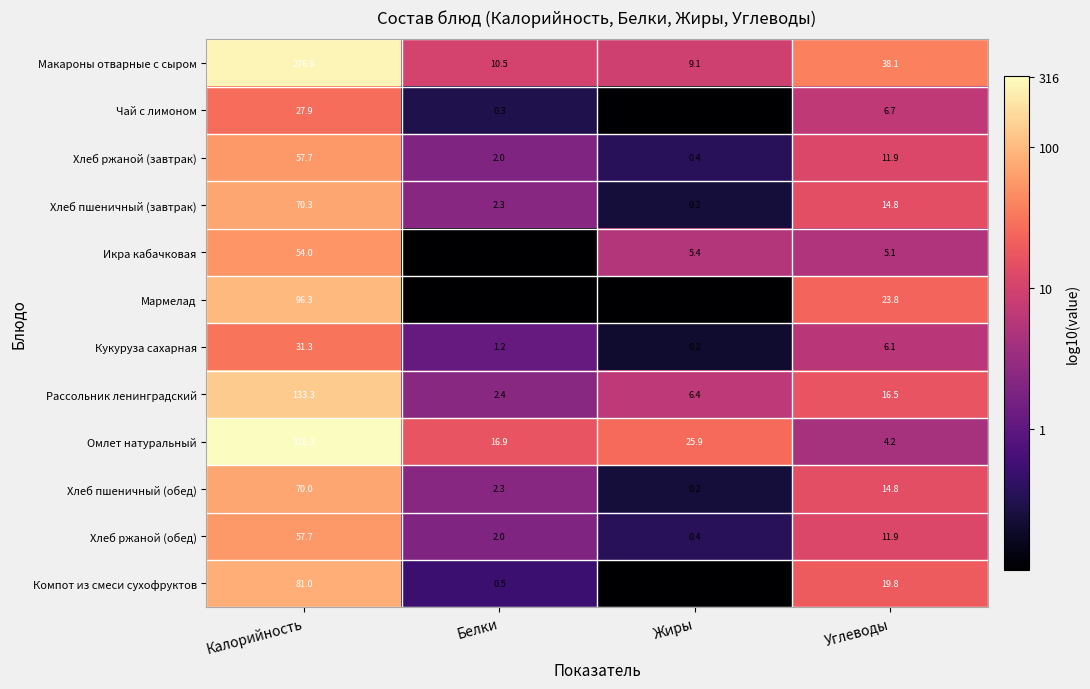

At which category is the sum across all series the highest?

Калорийность